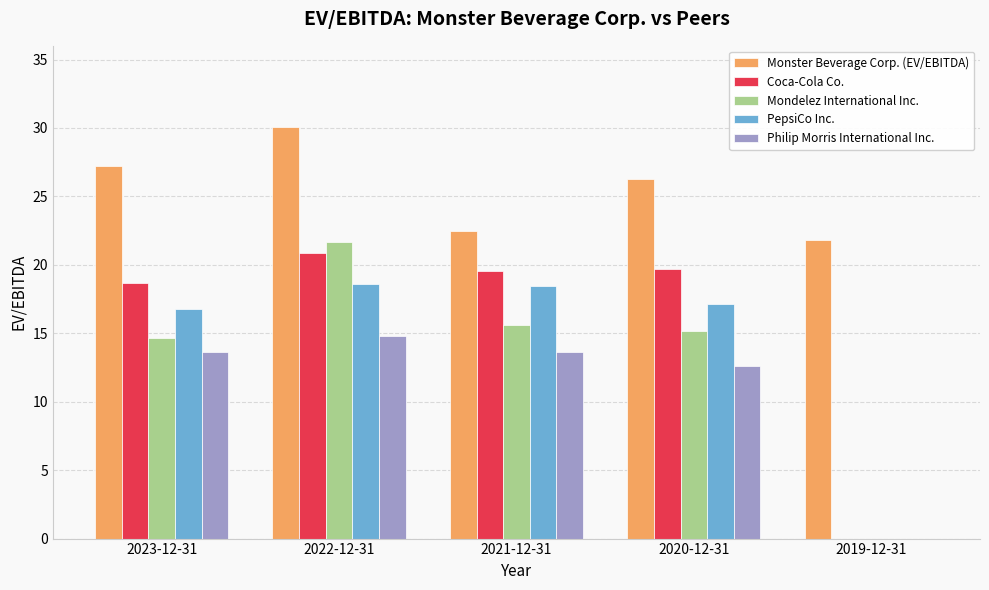

What is the sum of all Philip Morris International Inc. values?

54.7